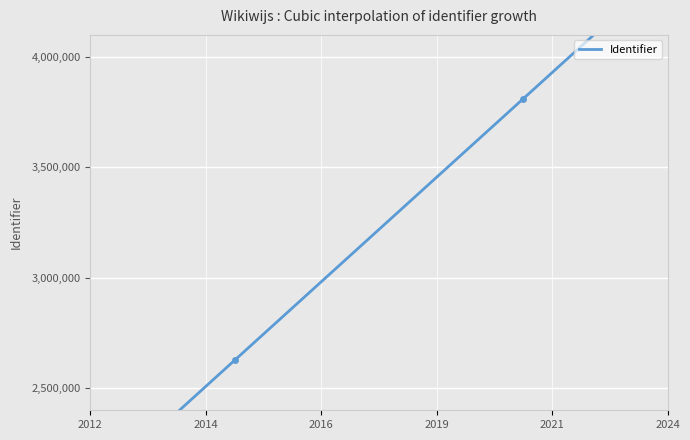

How many categories are shown in the chart?

2